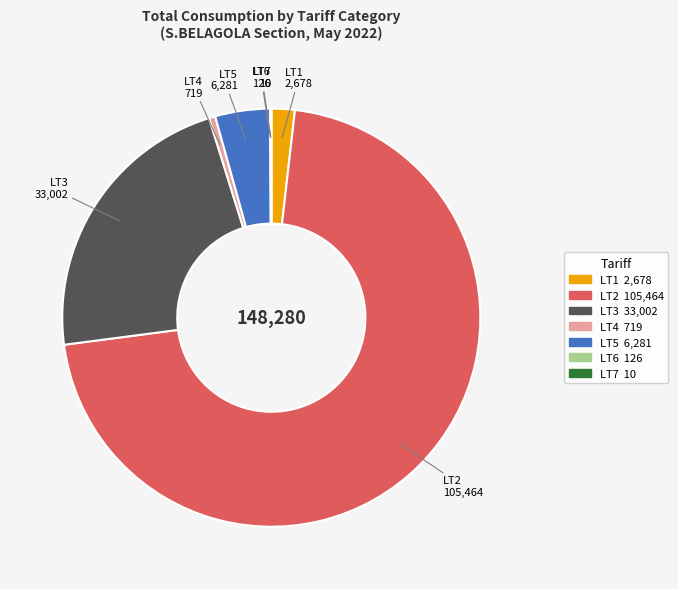

Combined, do LT4 and LT5 account for over 50%?

No